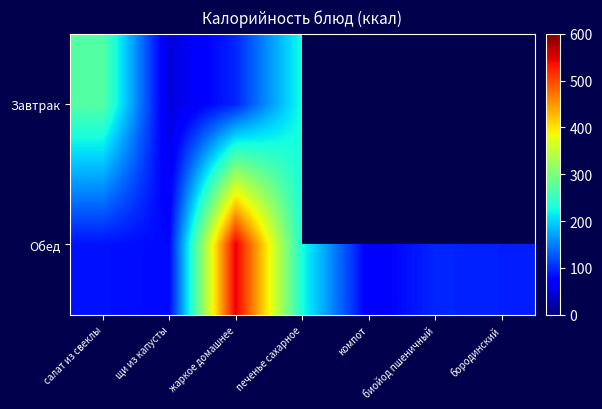

True or false: Обед has a value of 66.7 at компот.

True